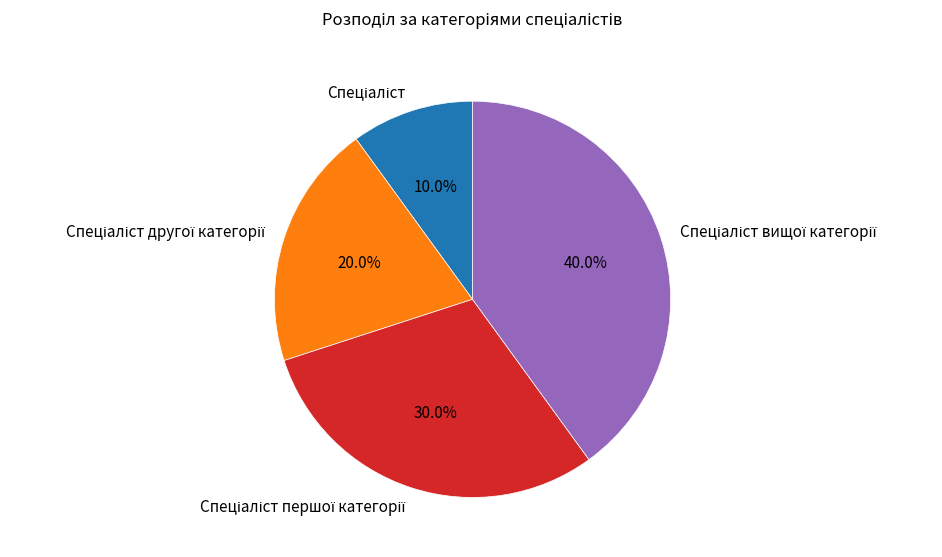

Count the number of slices in the pie.

4